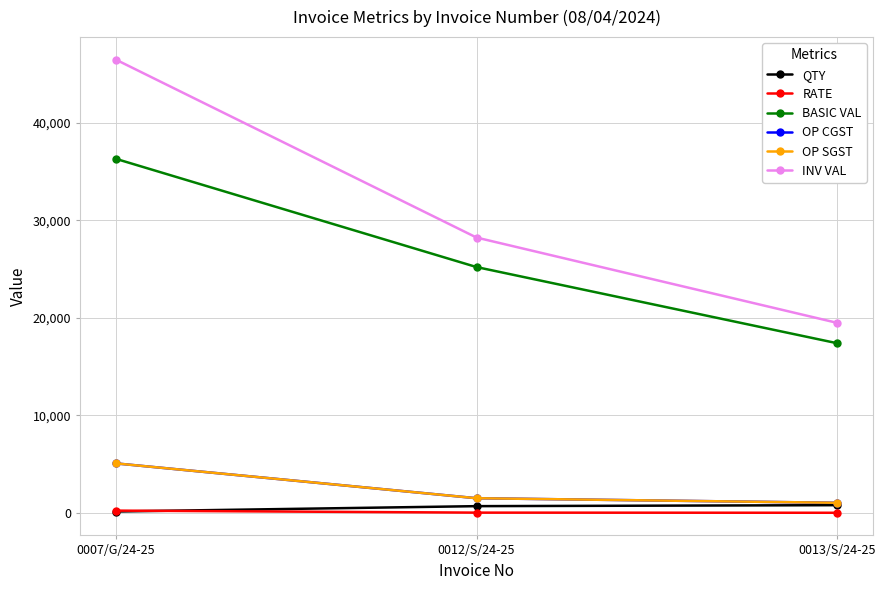

What is the label of the 3rd point from the left?

0013/S/24-25